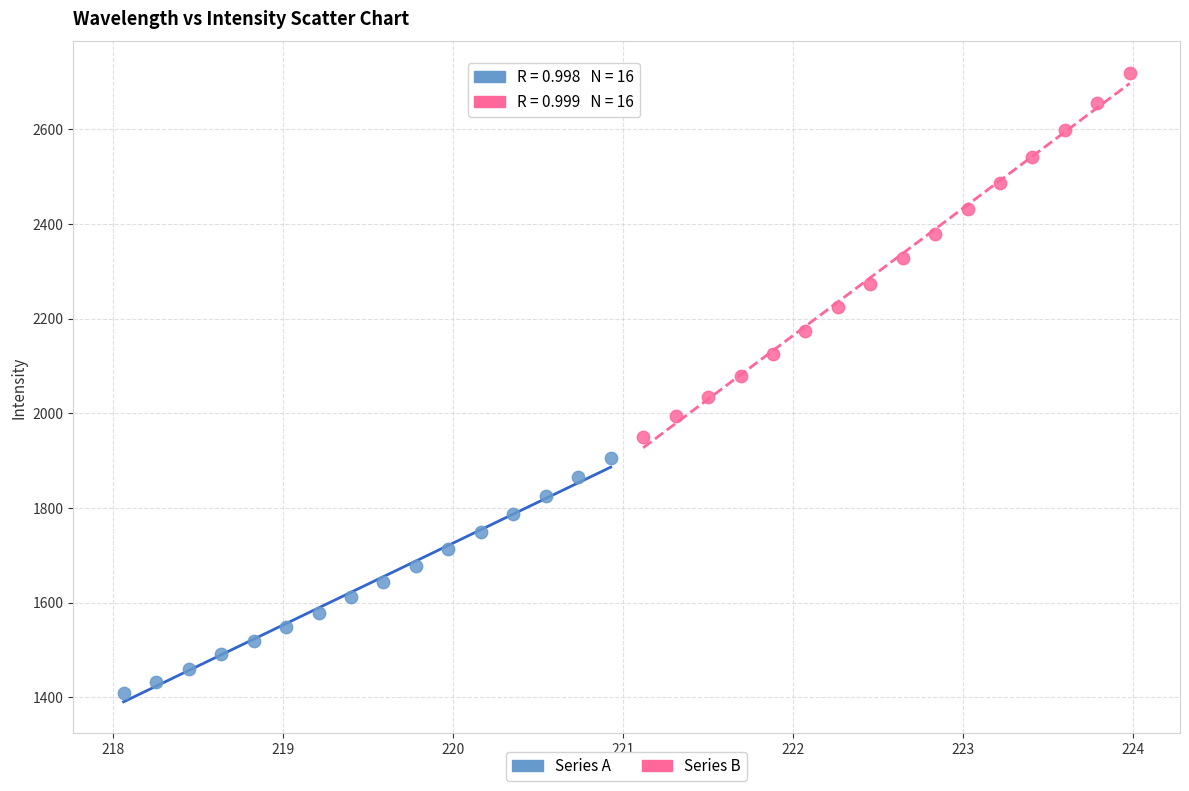

Which series has the largest Y range (max minus min)?

Series B